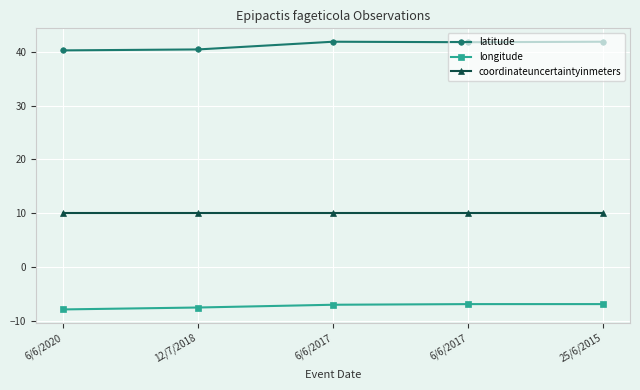

How many distinct data groups are displayed?

3